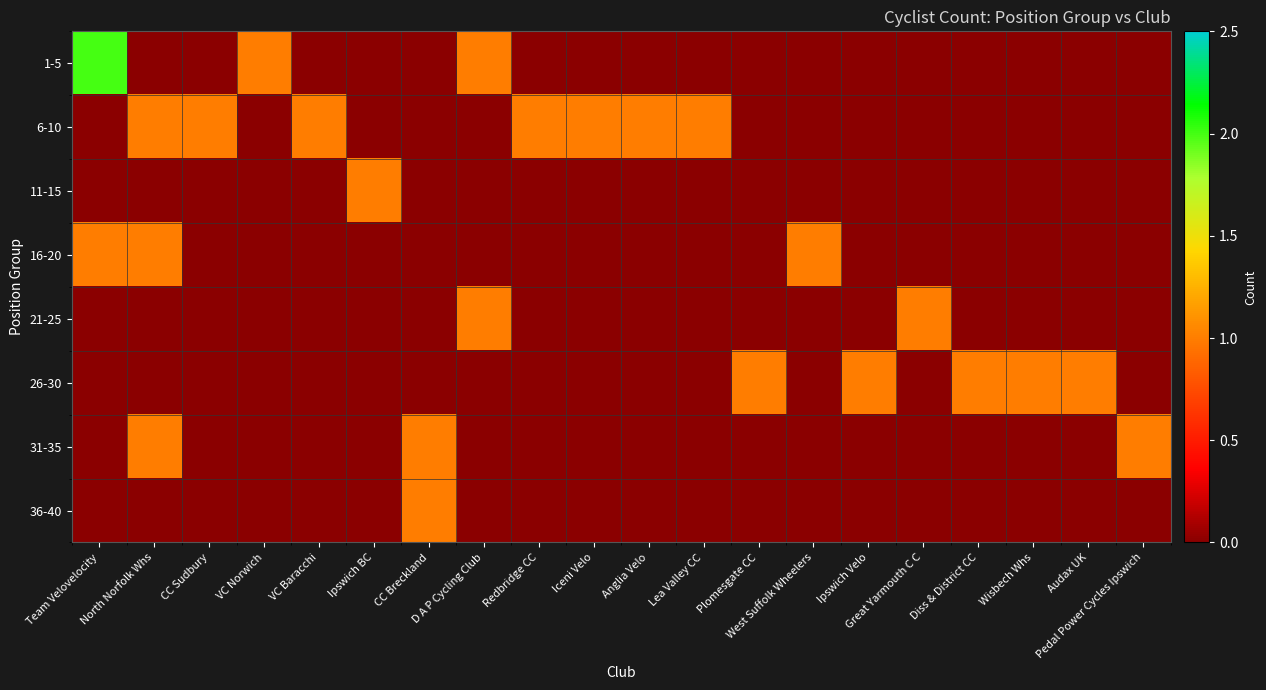

At how many categories does at least one series exceed 1?

1